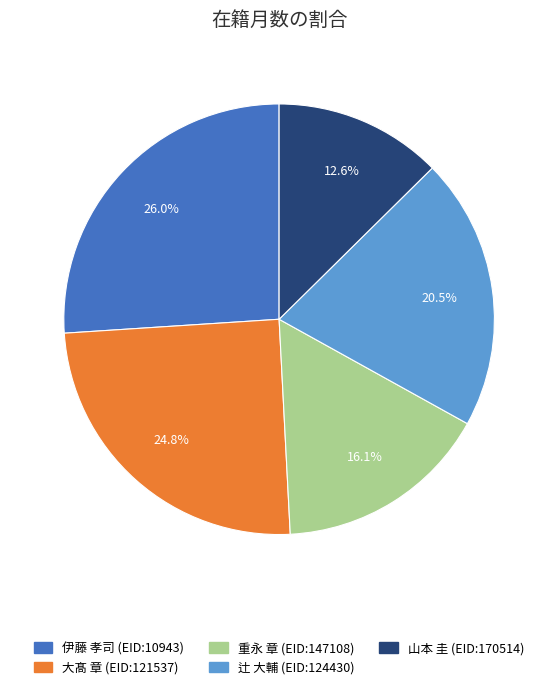

To the nearest percent, what is the average slice percentage?

20%